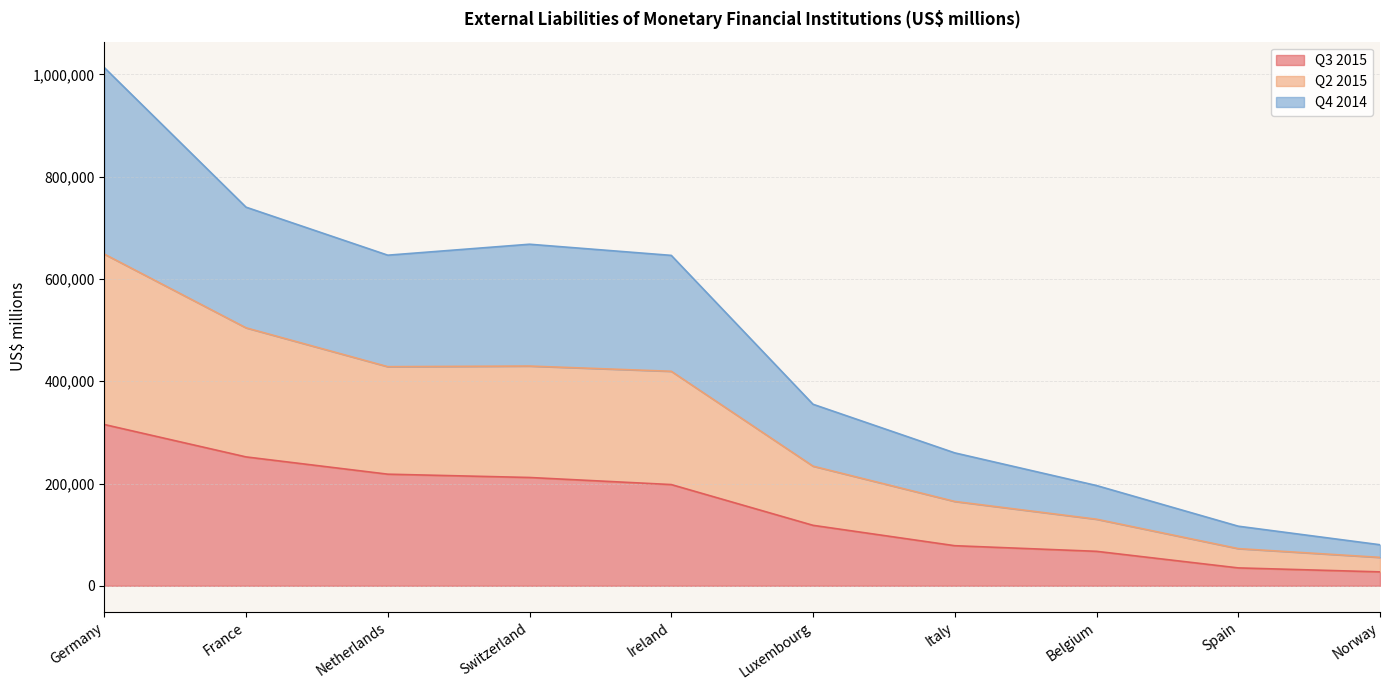

Where is Q2 2015 nearest to the value 844377?

Germany